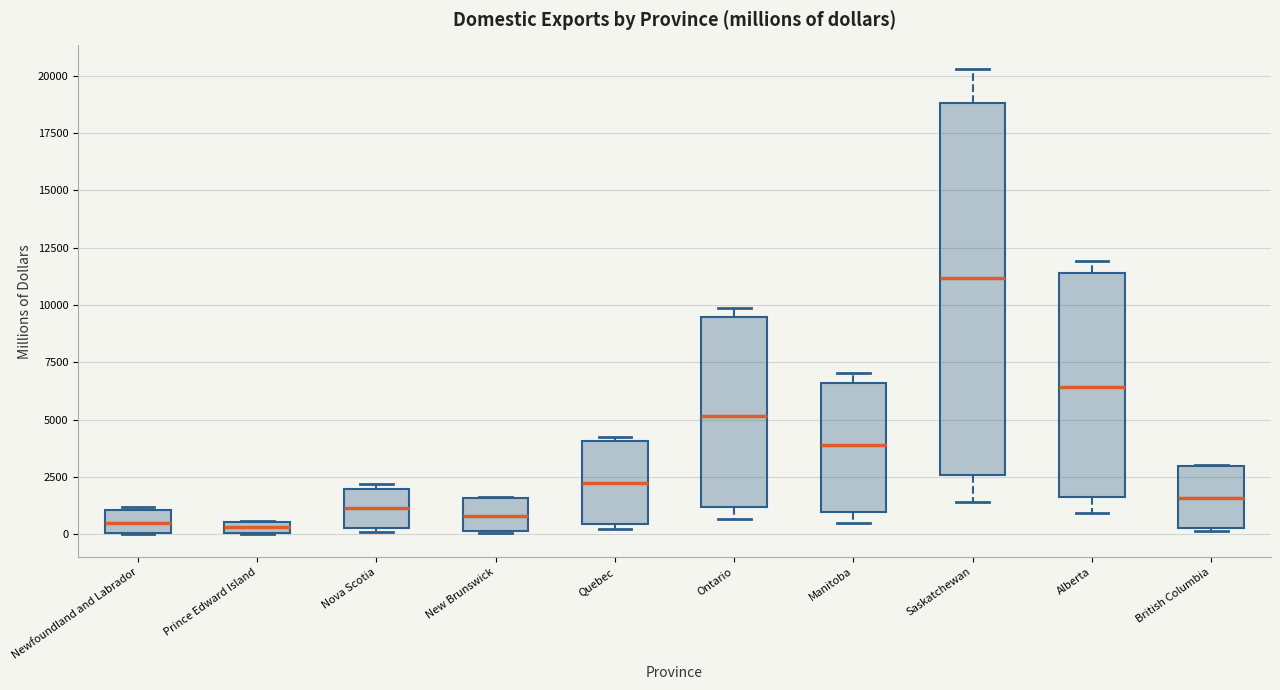

Which box is the tallest, from its lower edge to its upper edge?

Saskatchewan